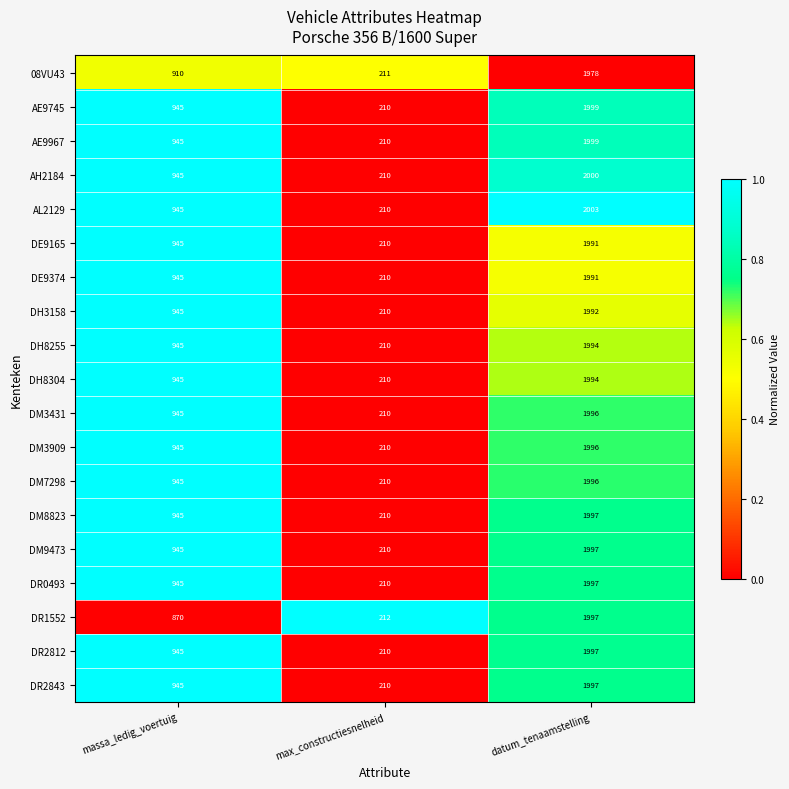

What is the difference between the DH3158 values at datum_tenaamstelling and max_constructiesnelheid?

1782